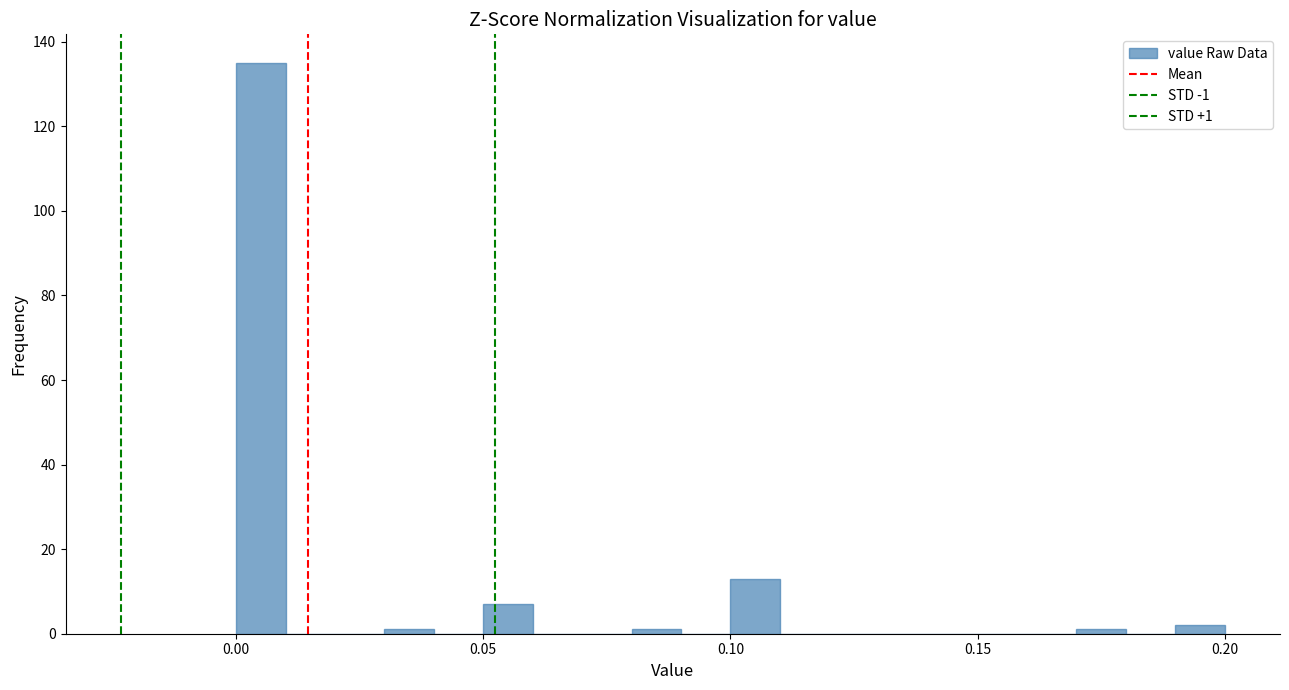

Around what value on the x-axis is the tallest bar? Give the approximate position of its centre, as read against the axis.

0.005